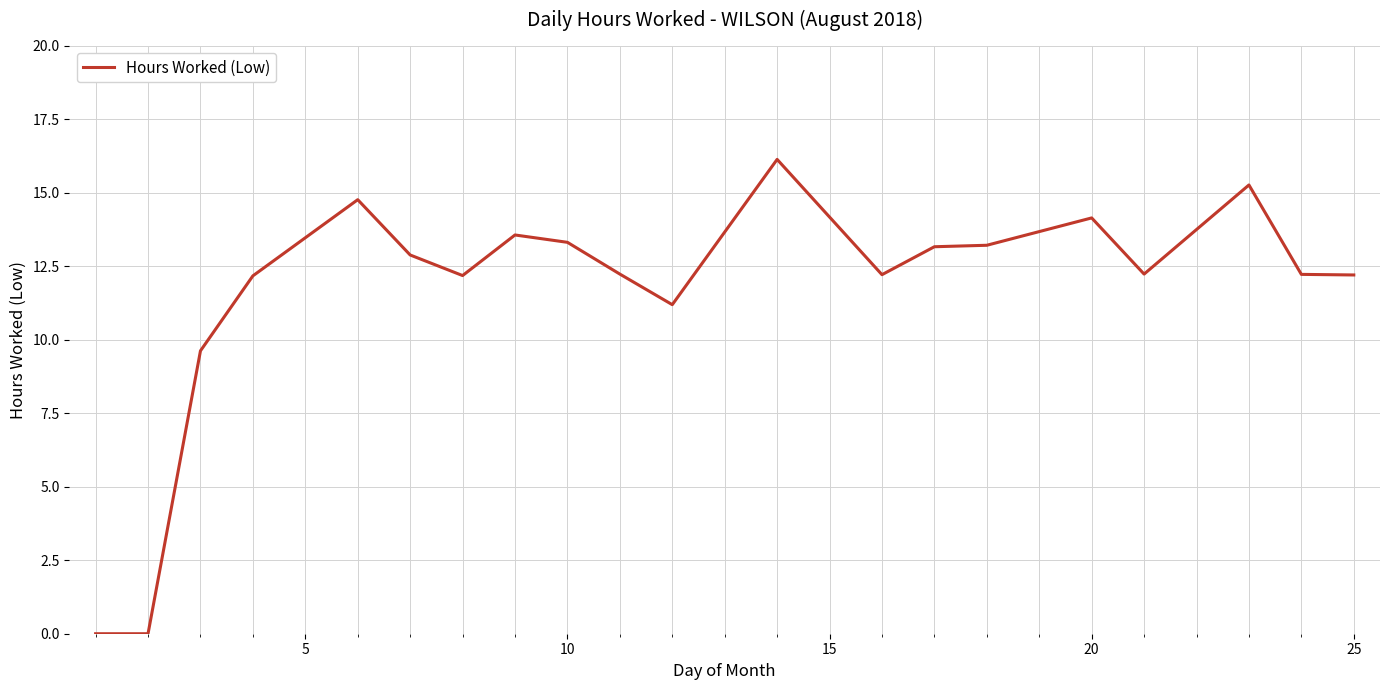

How many lines are shown in the chart?

1